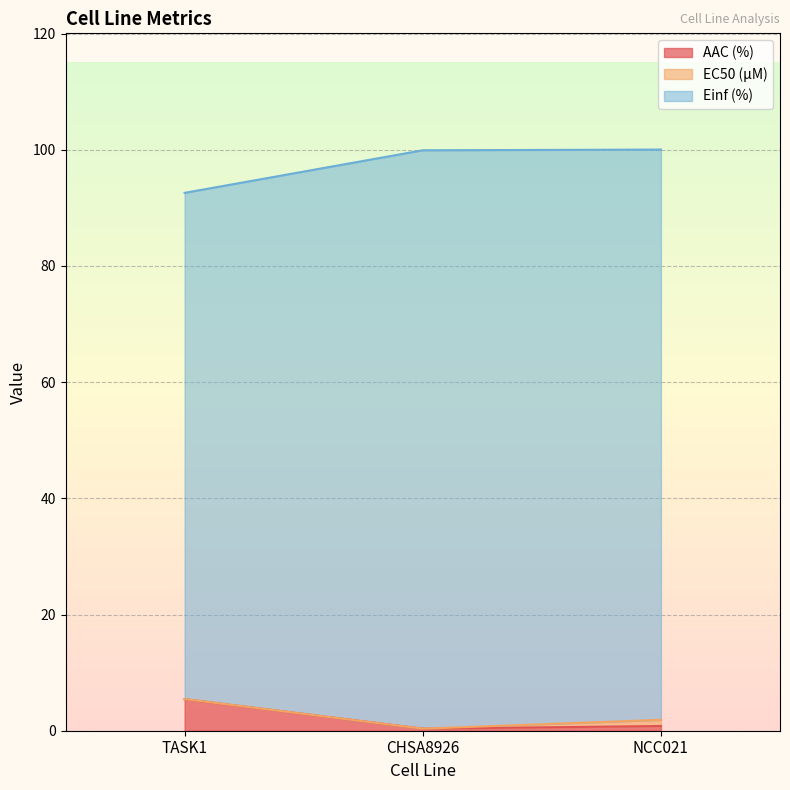

At which category does the chart reach its peak across all series?

NCC021